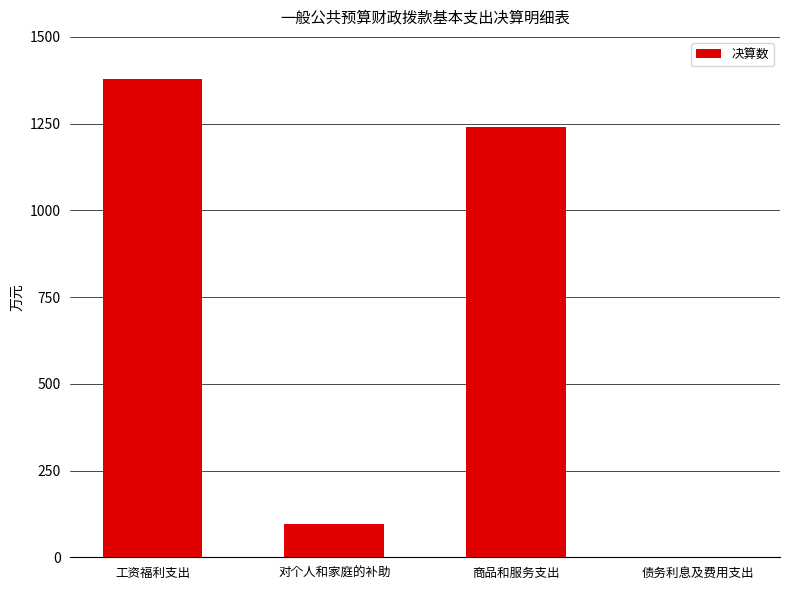

The chart shows a value of 0.0 at 债务利息及费用支出. True or false?

True